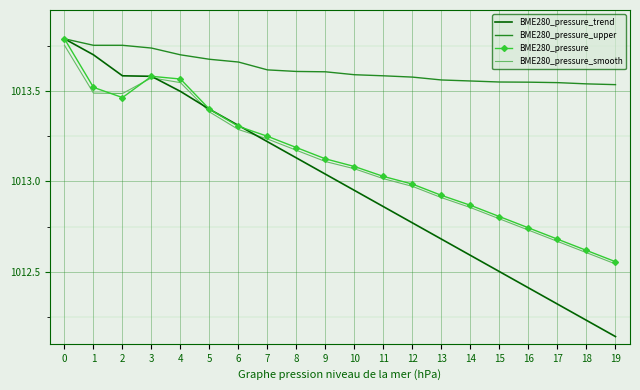

At which category does BME280_pressure reach its first local peak?

3